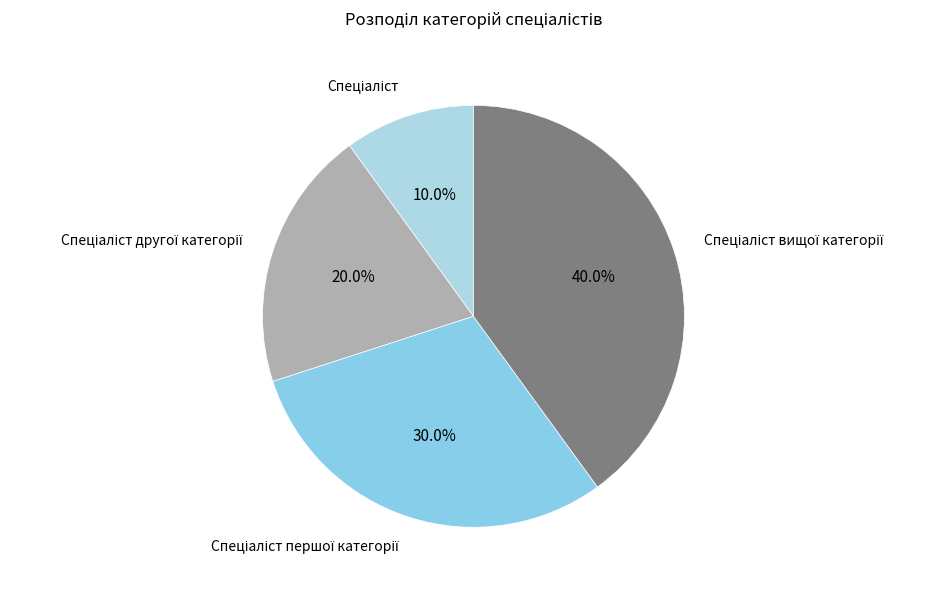

Does any single category account for the majority?

No